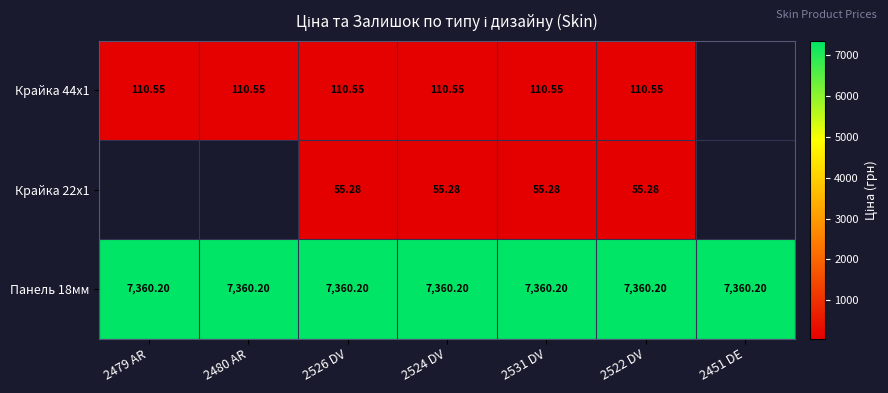

Is it true that Панель 18мм equals 7360.2 at 2526 DV?

True